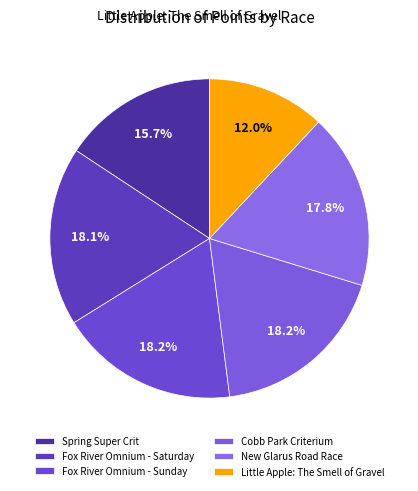

How many segments does this pie chart have?

6